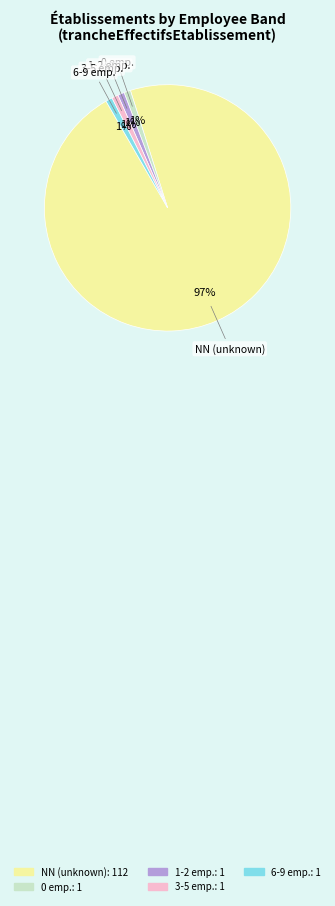

How many slices are in this pie chart?

5